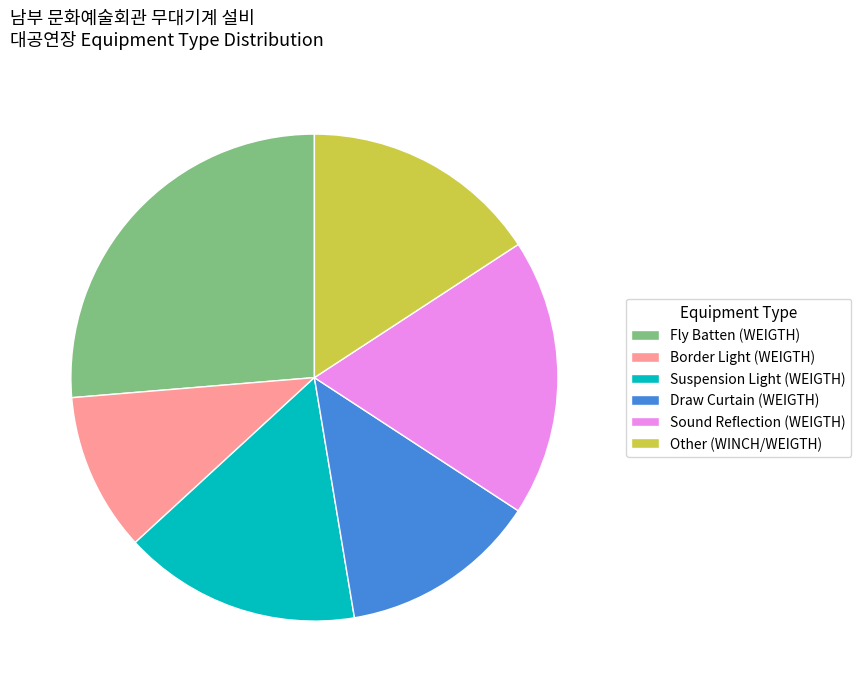

Between Other (WINCH/WEIGTH) and Sound Reflection (WEIGTH), which is larger?

Sound Reflection (WEIGTH)